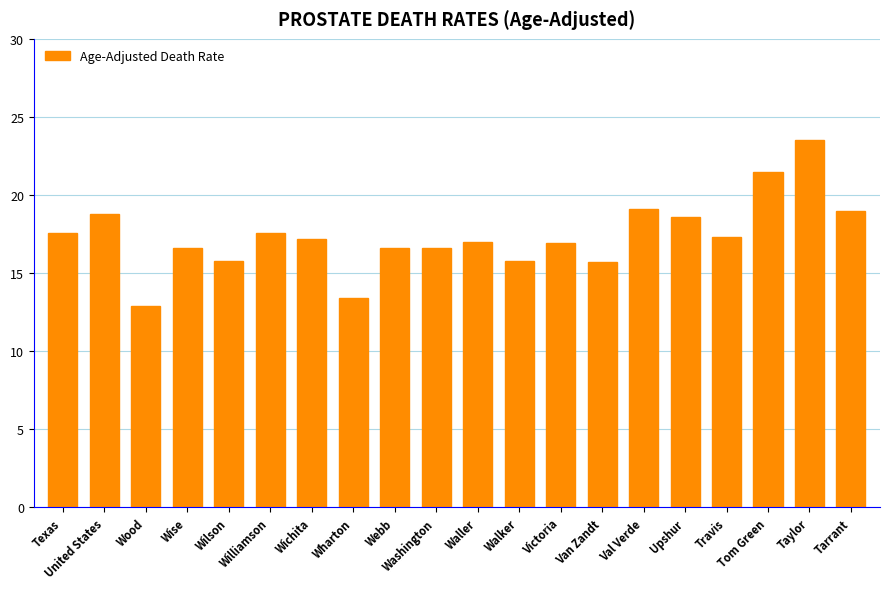

How many data points does each series have?

20